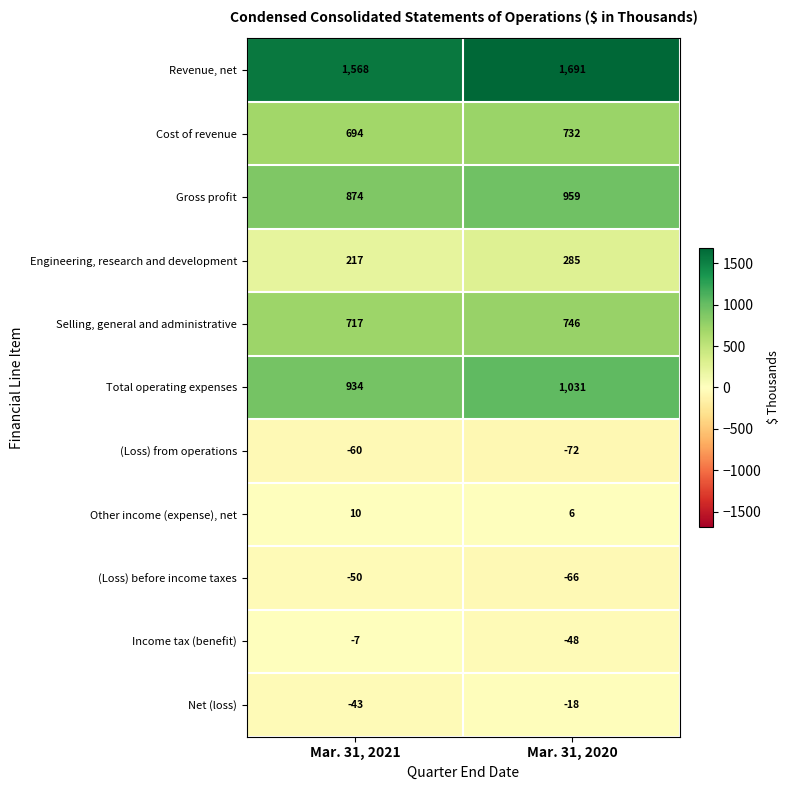

Which category has the lowest value in the (Loss) from operations series?

Mar. 31, 2020